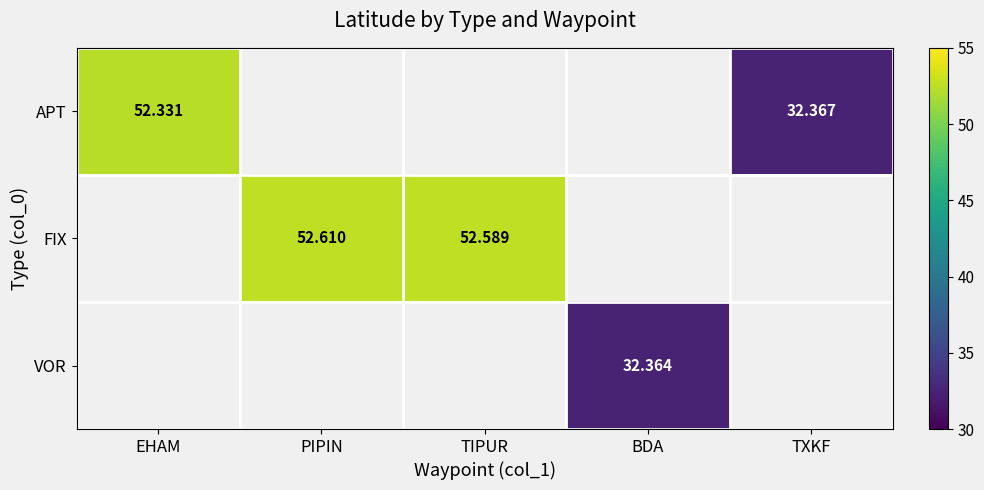

Between TIPUR and PIPIN, which is larger?

PIPIN